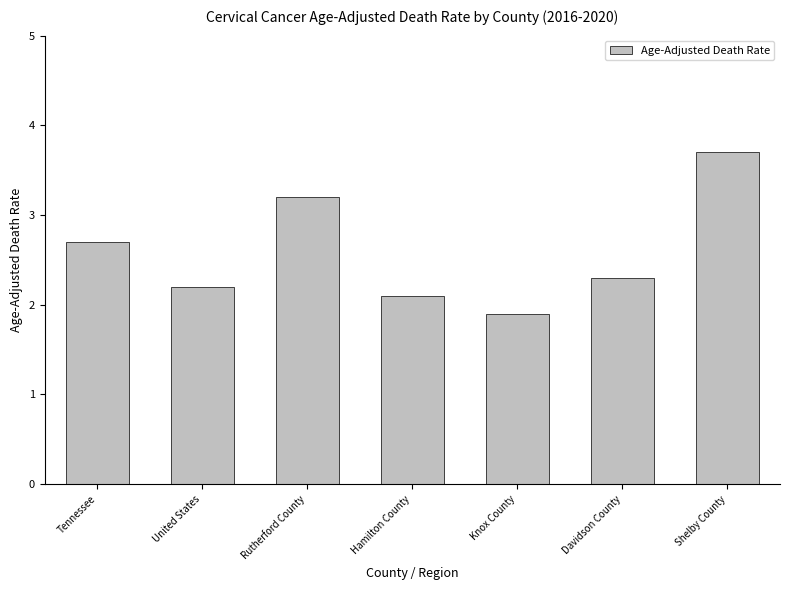

What is the difference between the maximum and second lowest values?

1.6